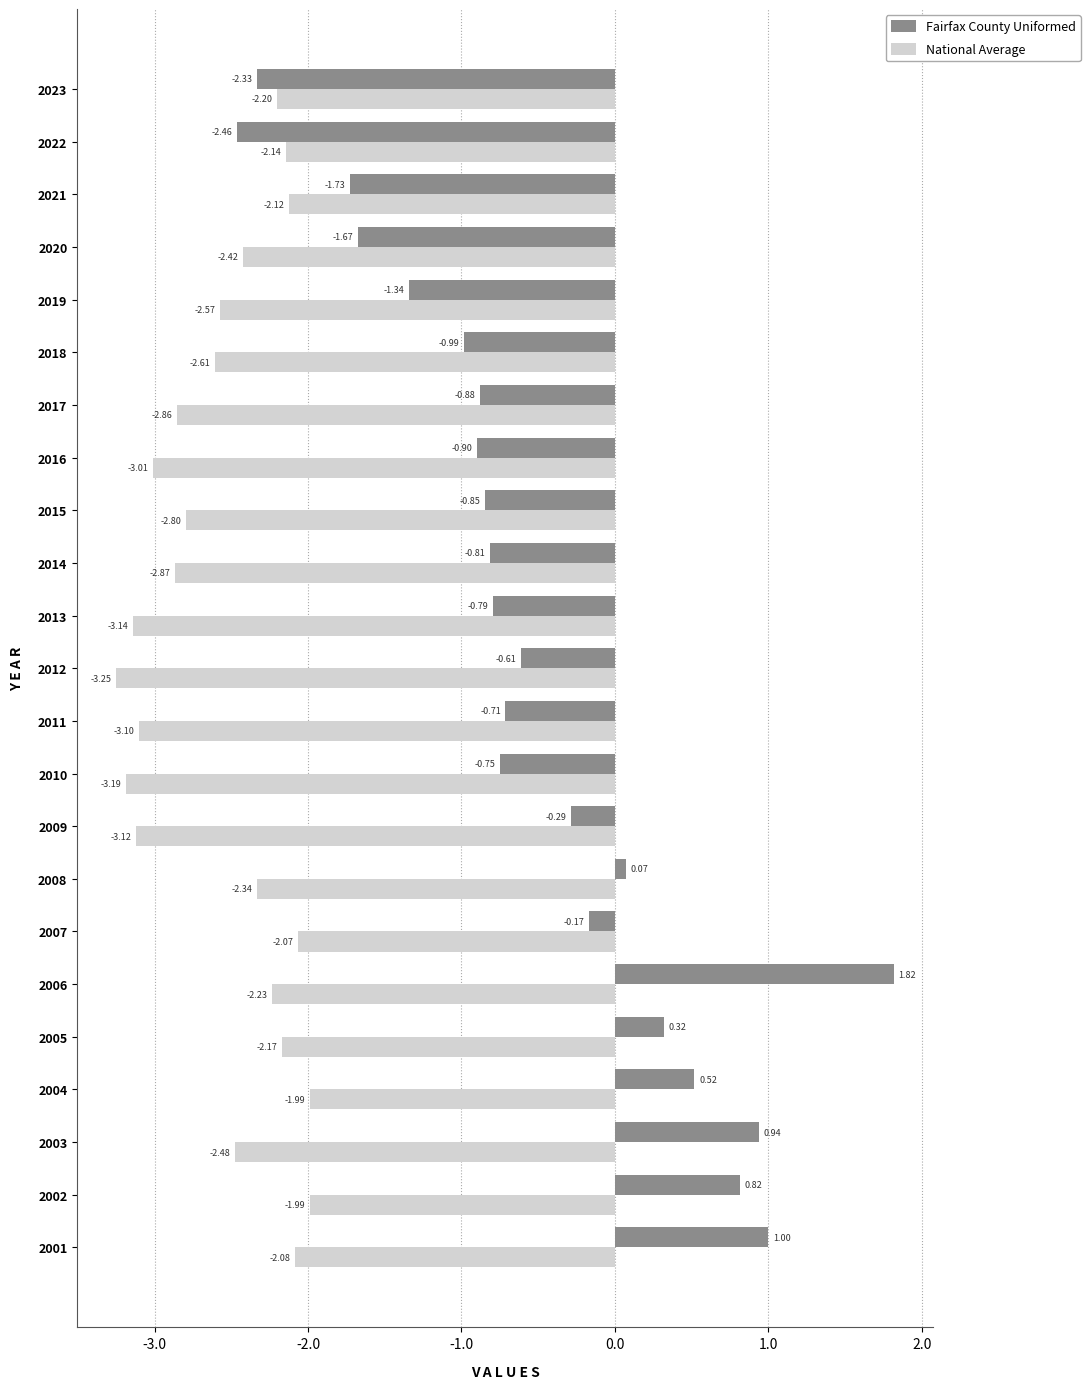

What is the spread (max minus min) of values at 2018?

1.6